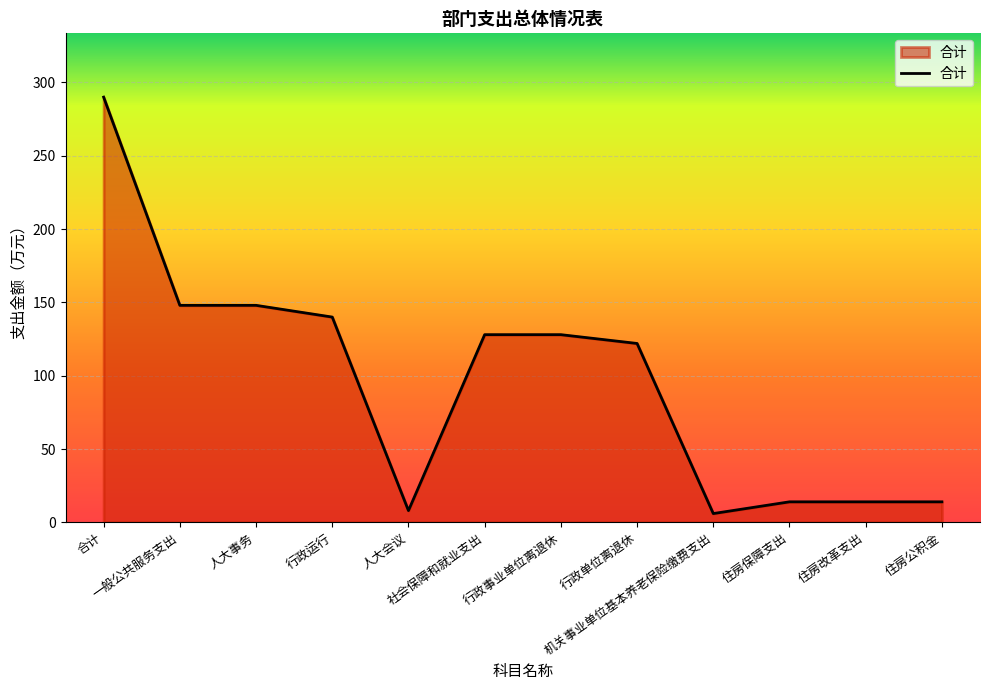

What is the change in value from 机关事业单位基本养老保险缴费支出 to 住房改革支出?

+8